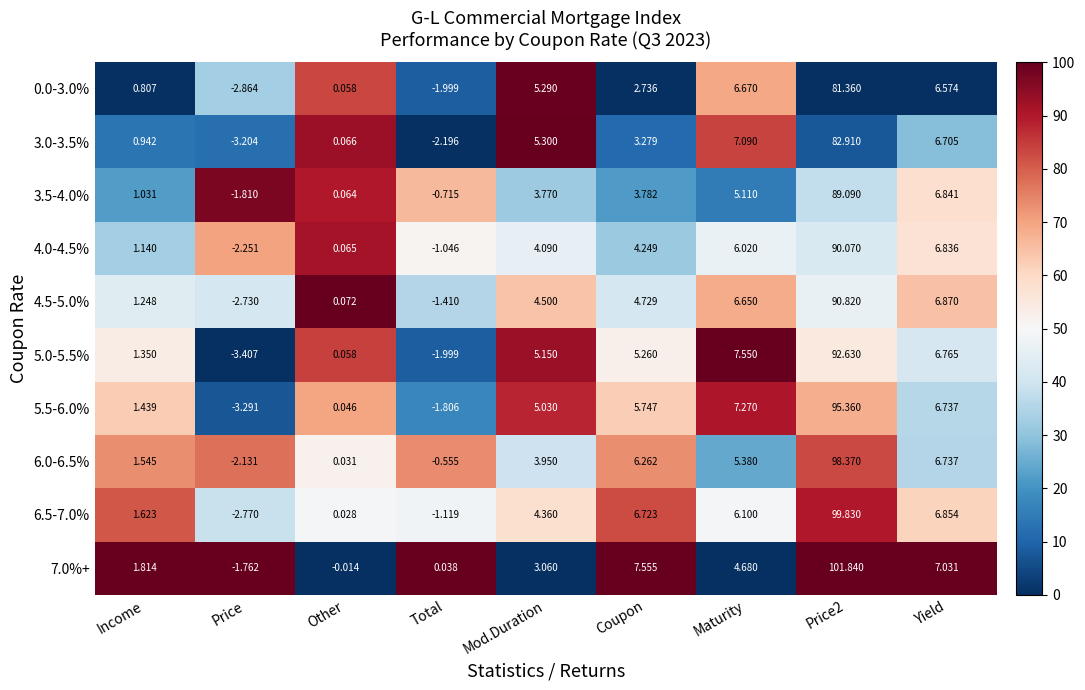

What is the difference between the highest and lowest values at Coupon?

4.8